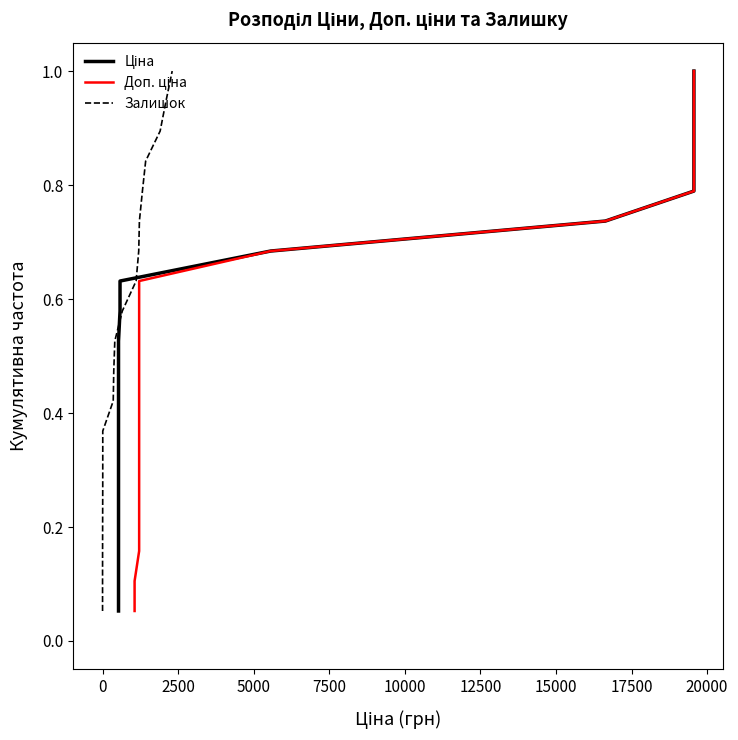

What is the minimum value for Залишок?

0.1